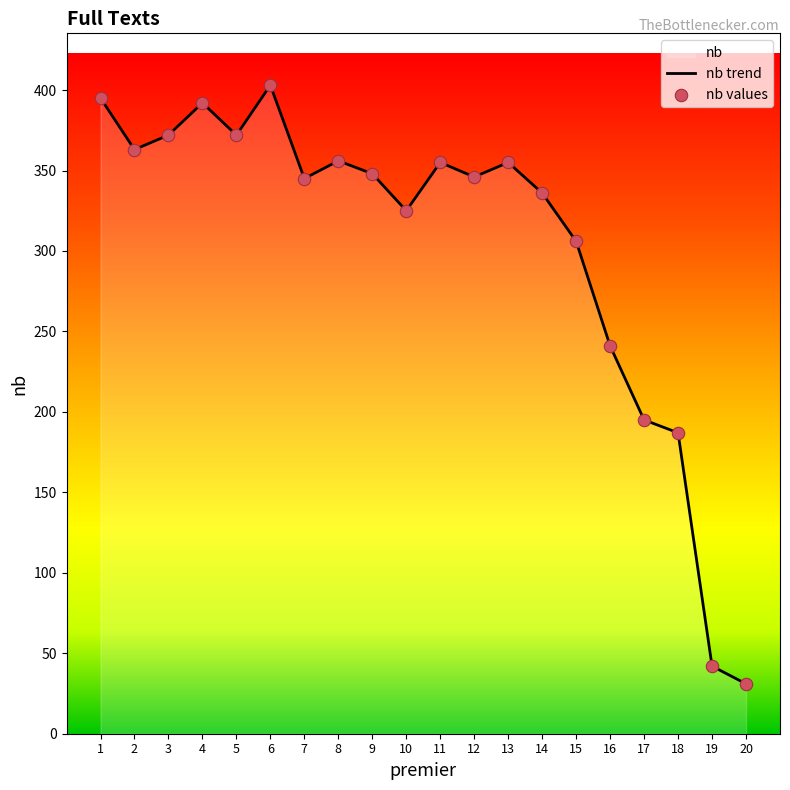

What is the total value across all series at 13?

710